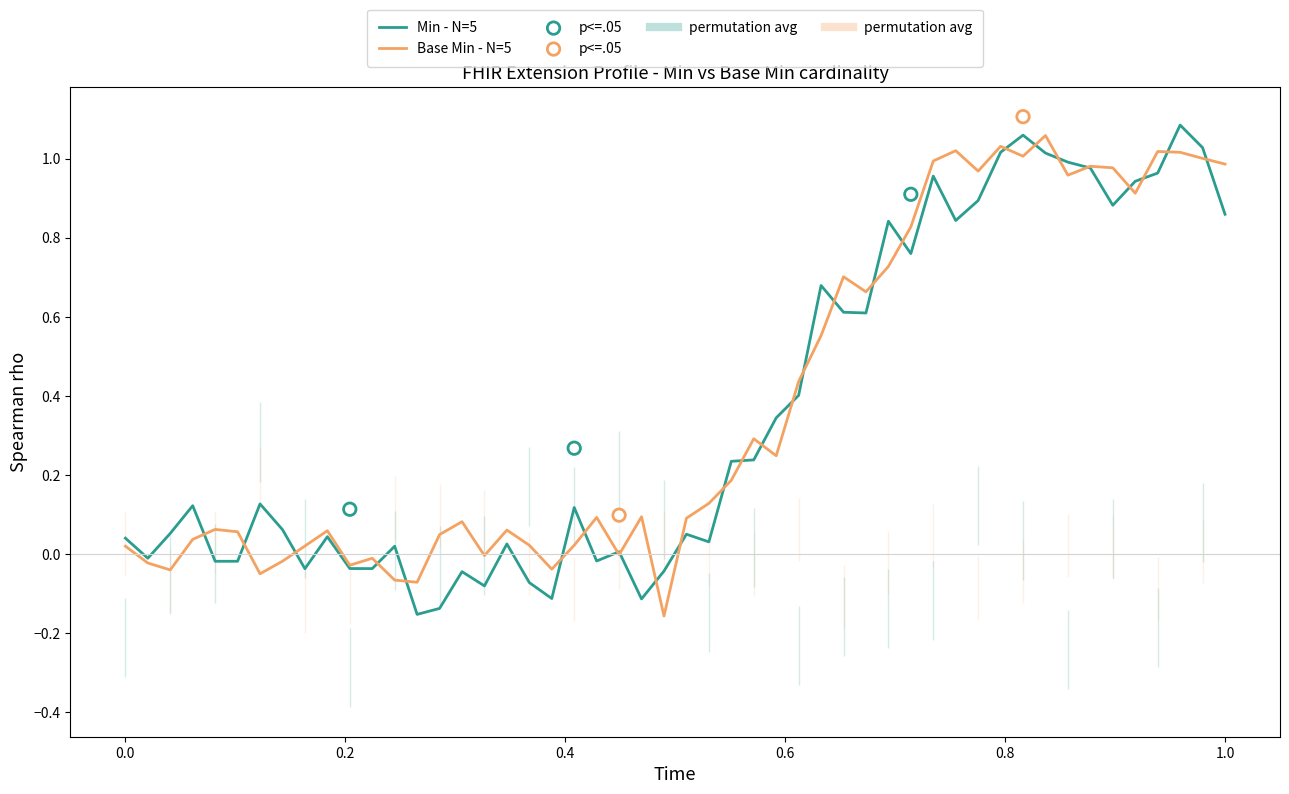

Which series has the largest total across all categories?

Min